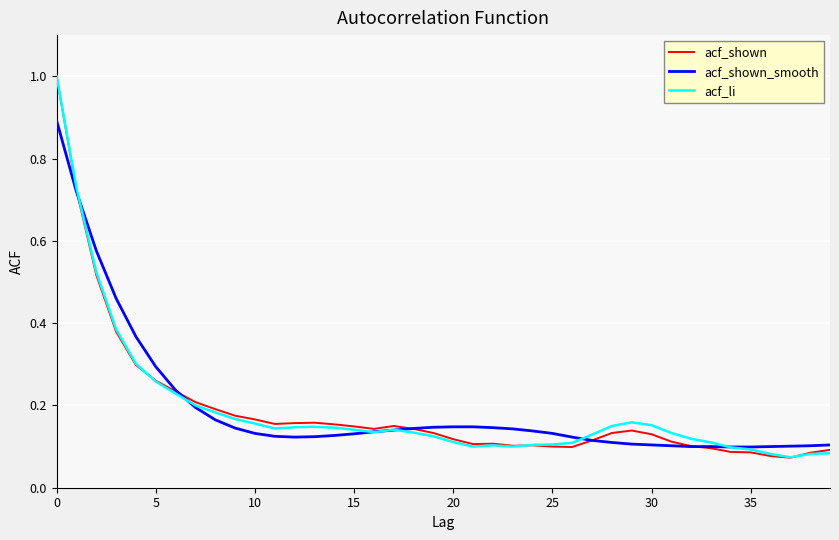

What is the greatest value displayed?

1.0